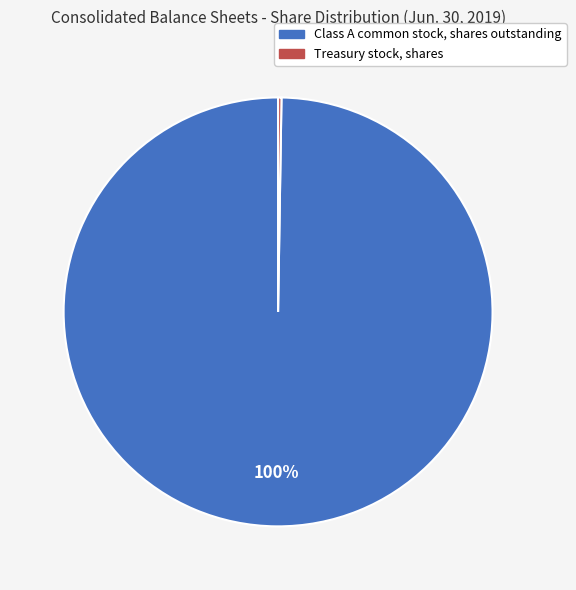

What is the majority slice?

Class A common stock, shares outstanding